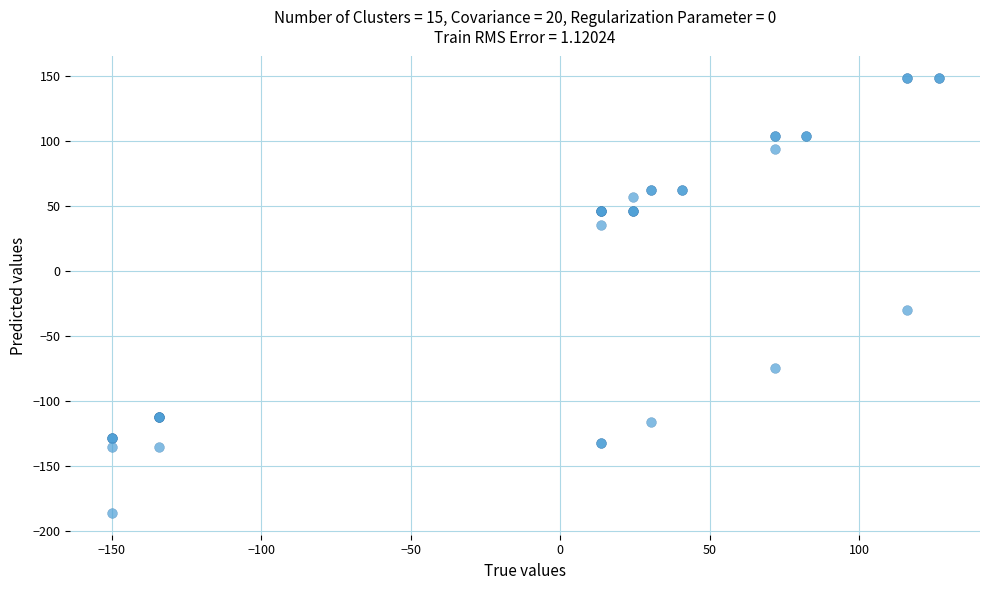

What Y value in the scatter plot is closest to -18?

-29.9